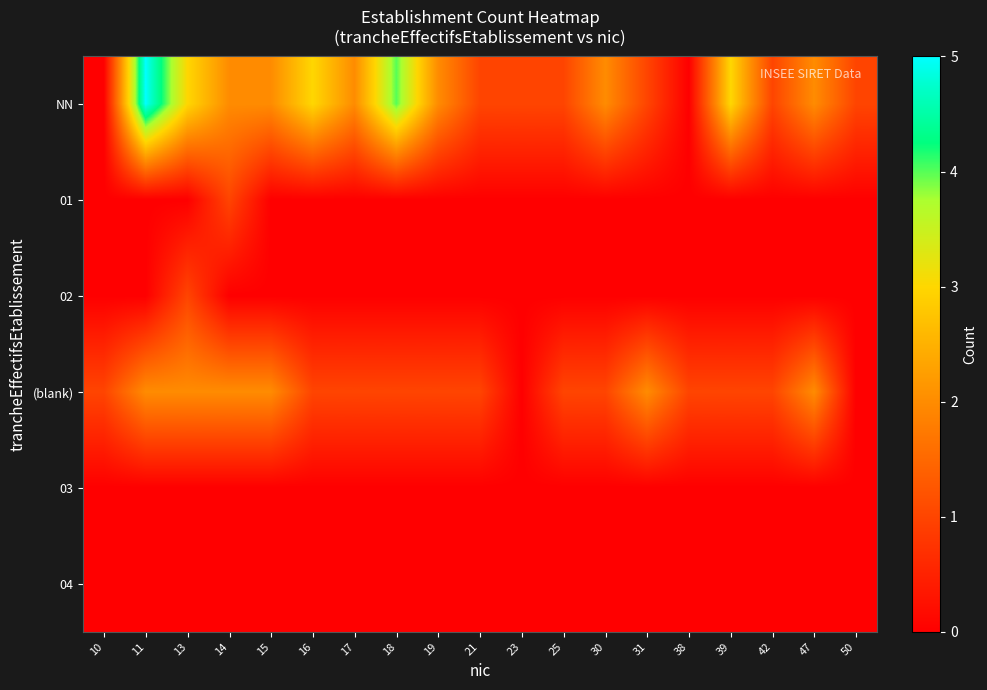

What is the total value across all series at 50?

1